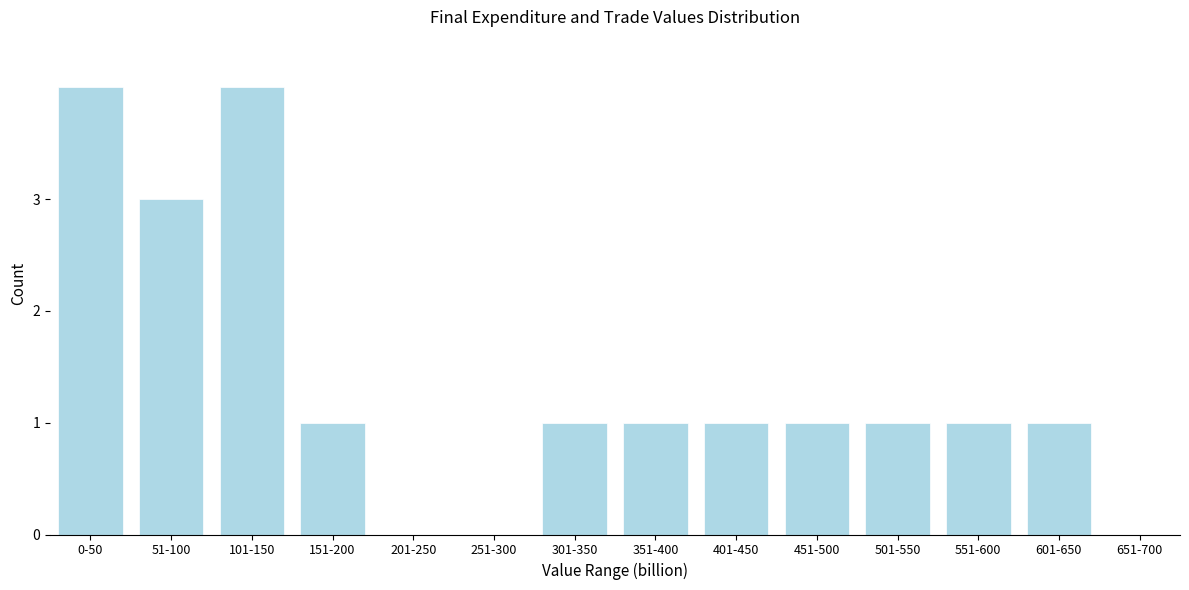

Reading left to right, what are all the values shown in this chart?

0-50=4	51-100=3	101-150=4	151-200=1	201-250=0	251-300=0	301-350=1	351-400=1	401-450=1	451-500=1	501-550=1	551-600=1	601-650=1	651-700=0